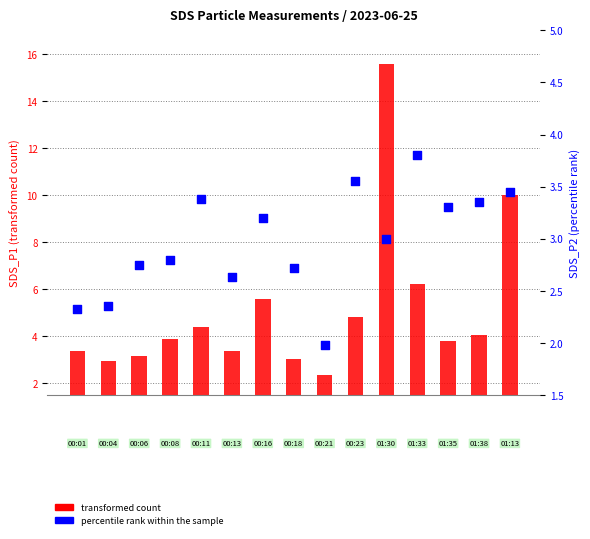

Which series contains the highest Y value?

transformed count